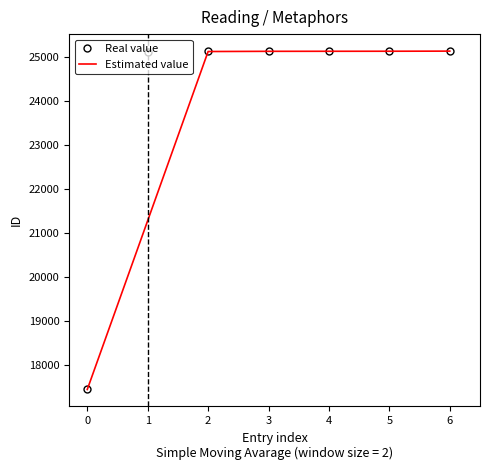

What is the sum of all Estimated value values?

164385.5